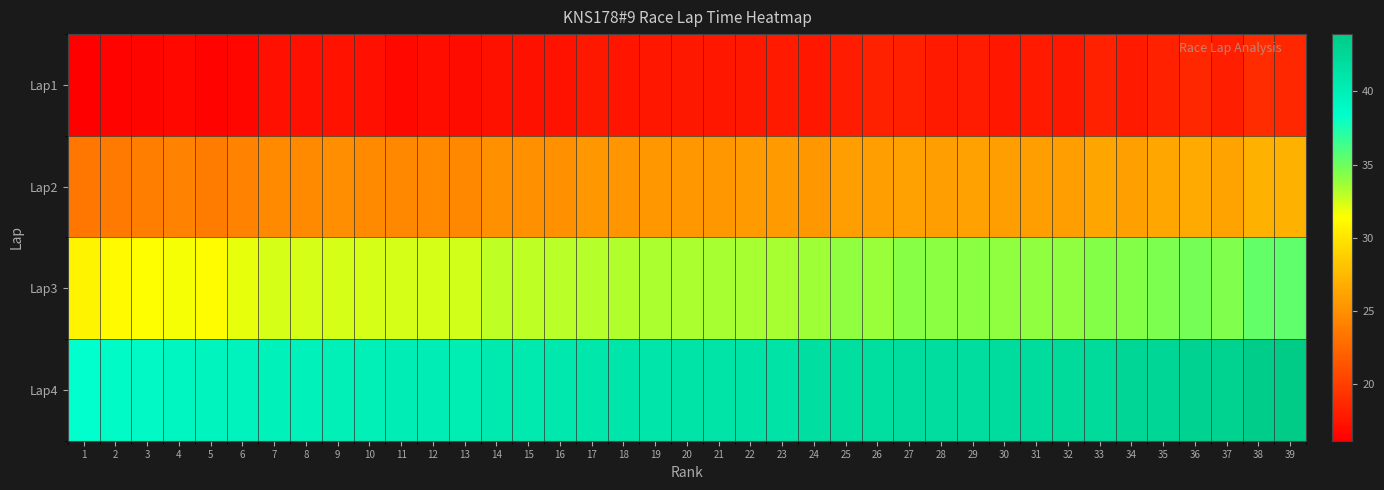

At 34, list the series in order from smallest to largest.

Lap1, Lap2, Lap3, Lap4